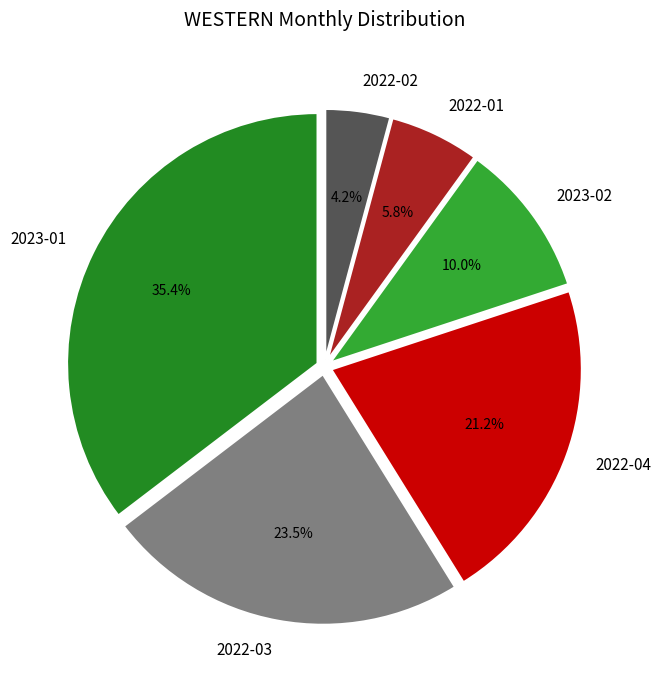

What is the largest slice in the pie chart?

2023-01